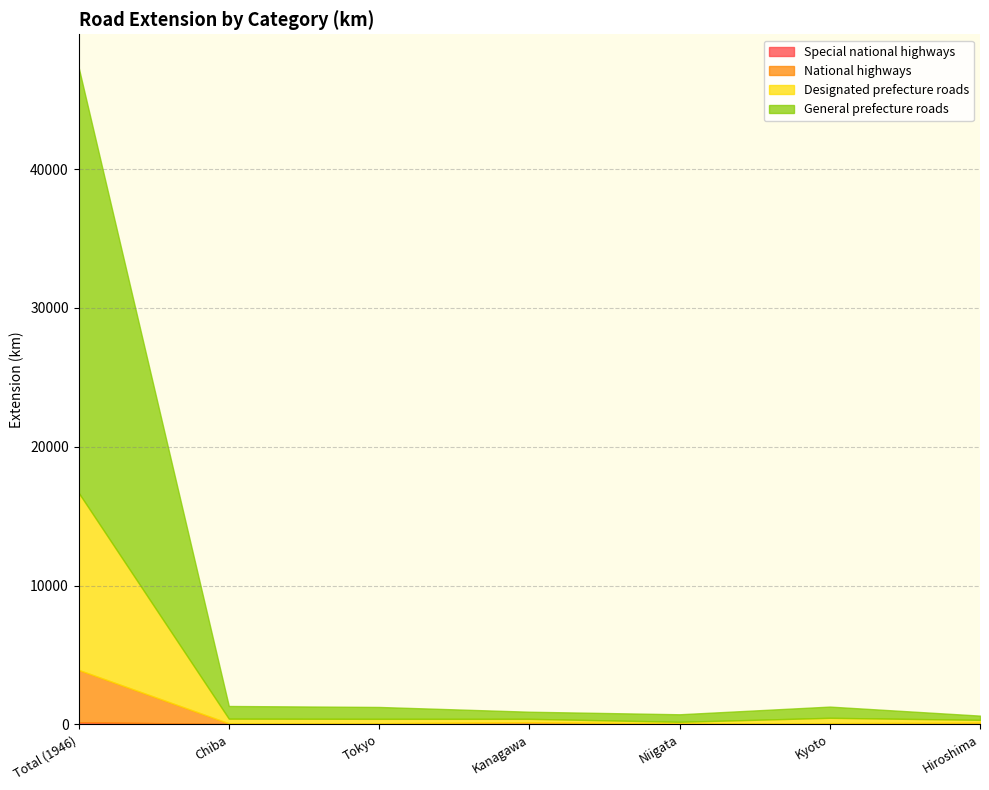

At which category does the chart reach its peak across all series?

Total (1946)